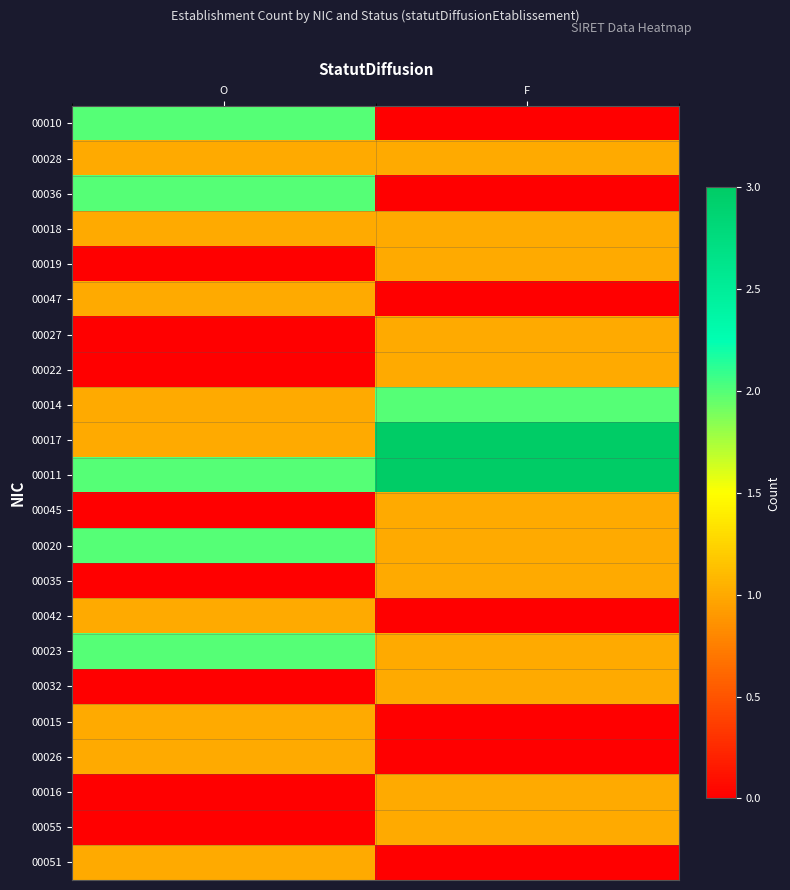

At how many categories does at least one series exceed 1?

2